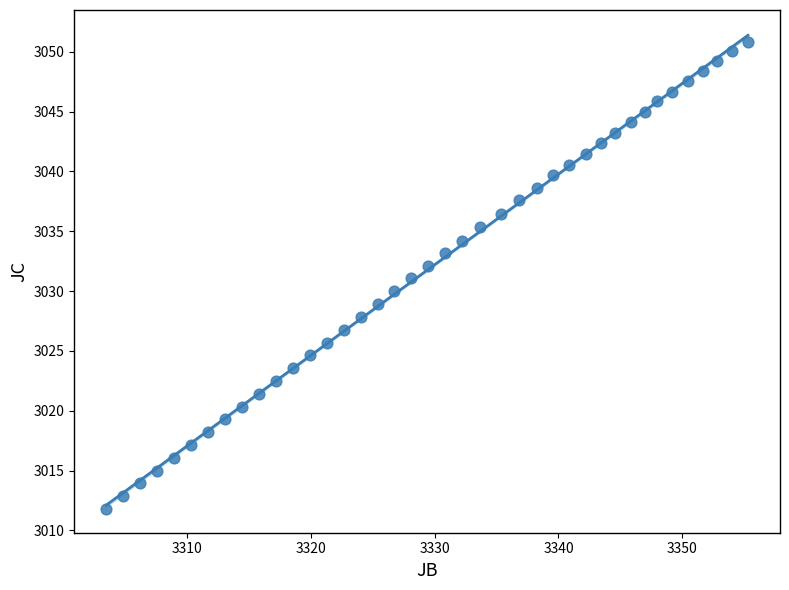

What is the range of X values (max minus min)?

51.8